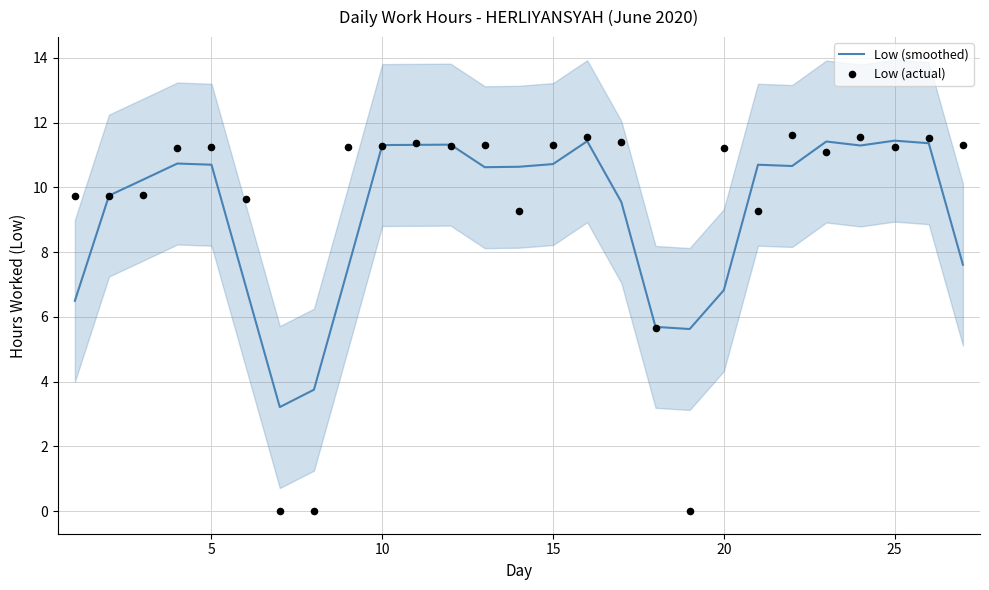

Which series has the largest Y range (max minus min)?

Low (actual)